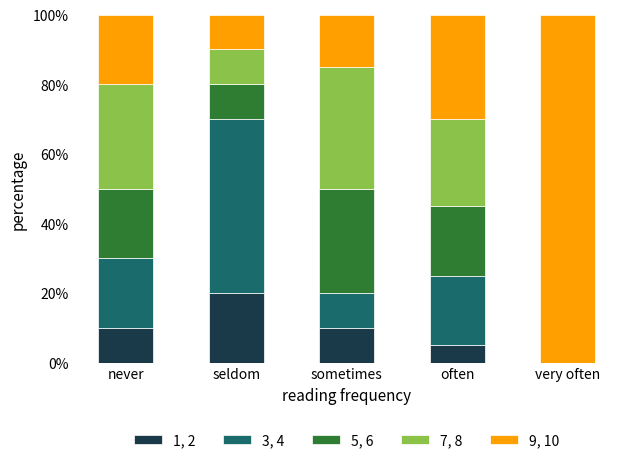

True or false: 1, 2 has a value of 6 at sometimes.

False